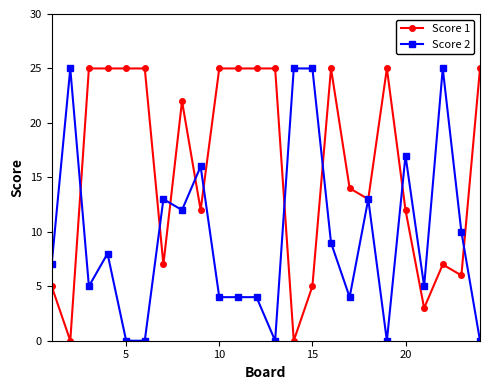

List the series in order of their overall mean, highest first.

Score 1, Score 2